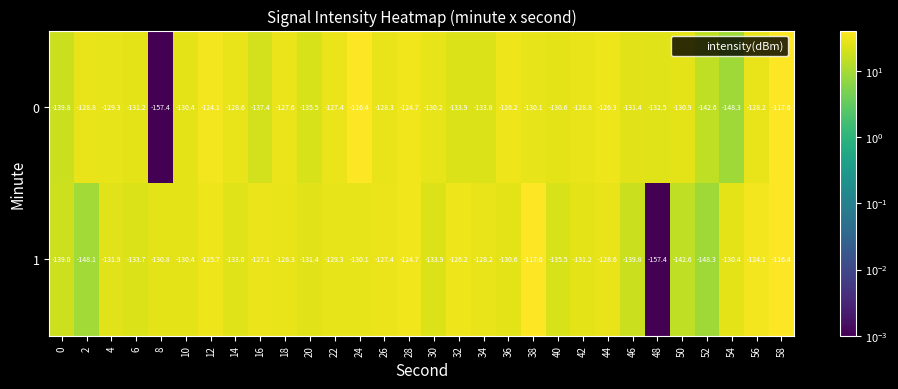

Where is 0 nearest to the value -136?

20